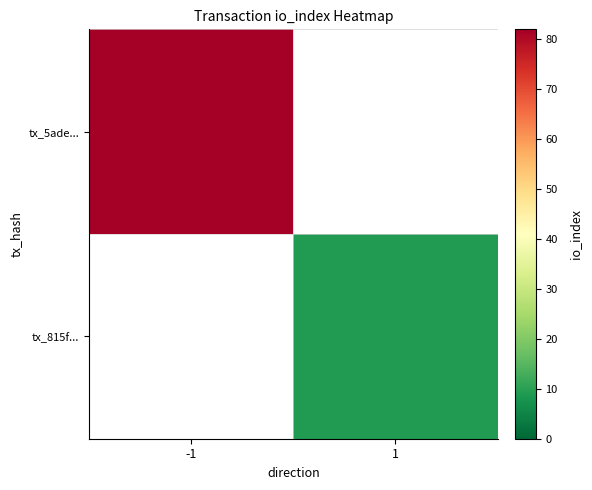

Rank the series by their average value, from highest to lowest.

tx_5ade..., tx_815f...